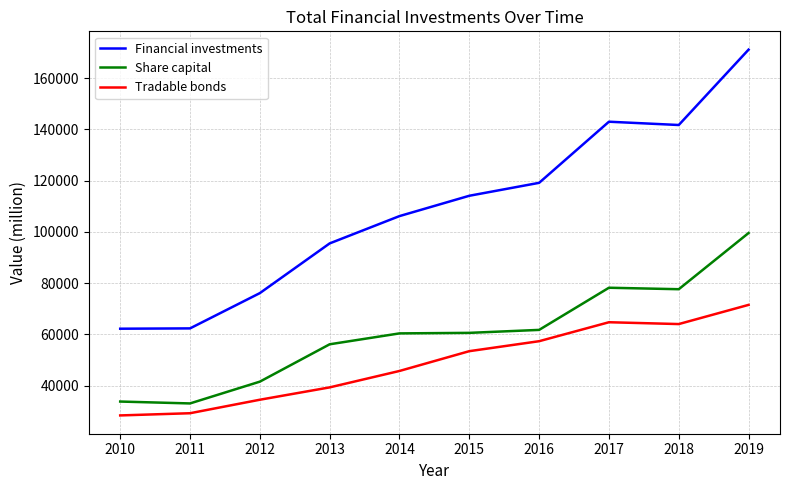

Which series changed the most between 2010 and 2015?

Financial investments